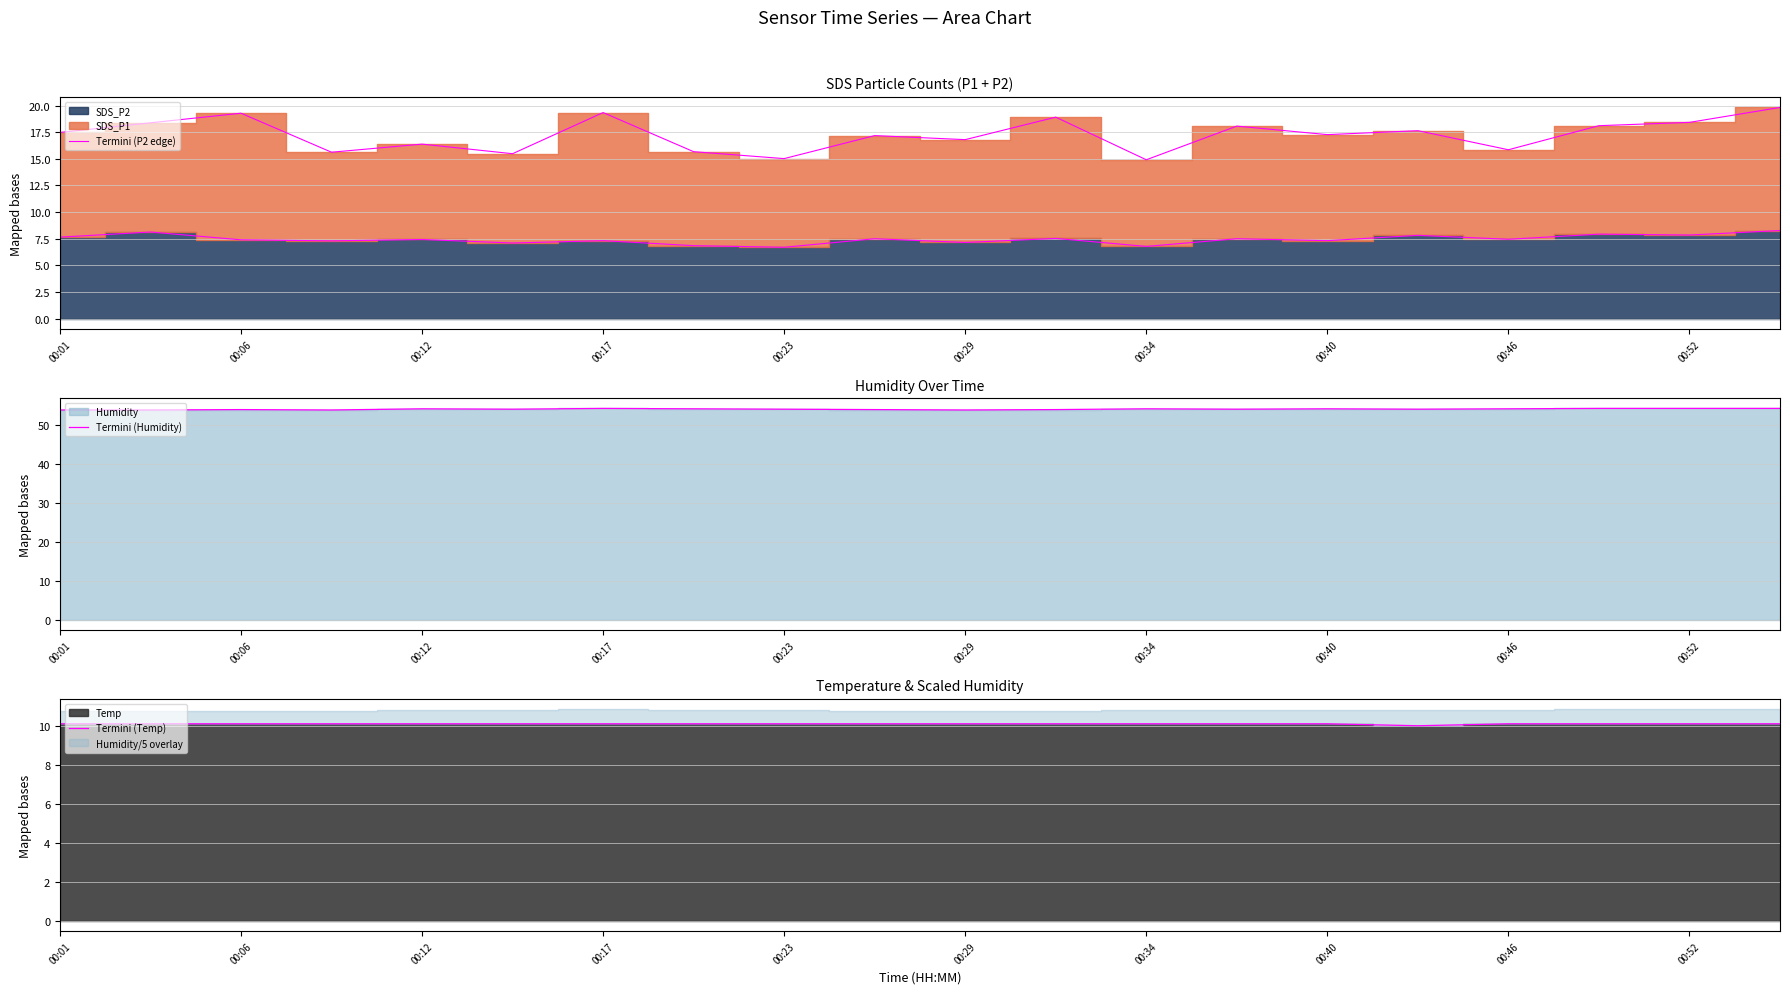

What is the maximum value for Termini (Humidity)?

54.2